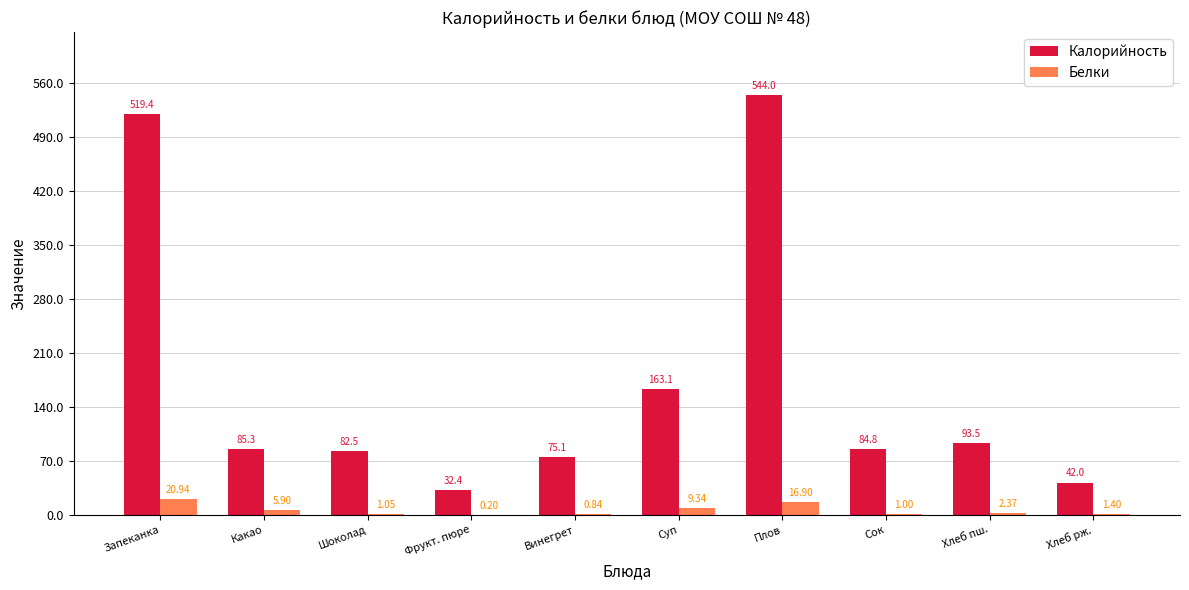

Is it true that Калорийность equals 26.0 at Хлеб пш.?

False